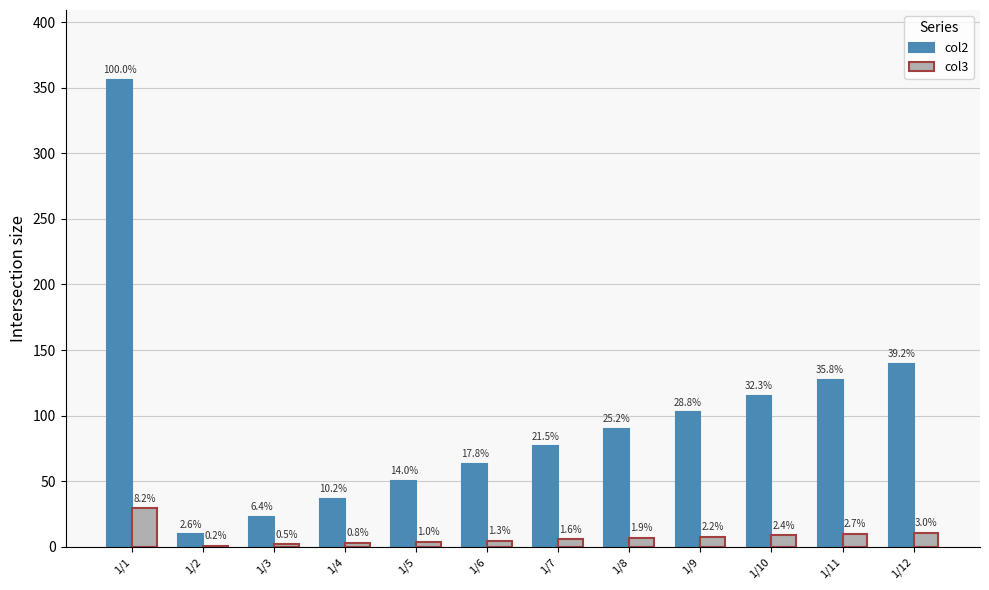

Which series has the largest total across all categories?

col2